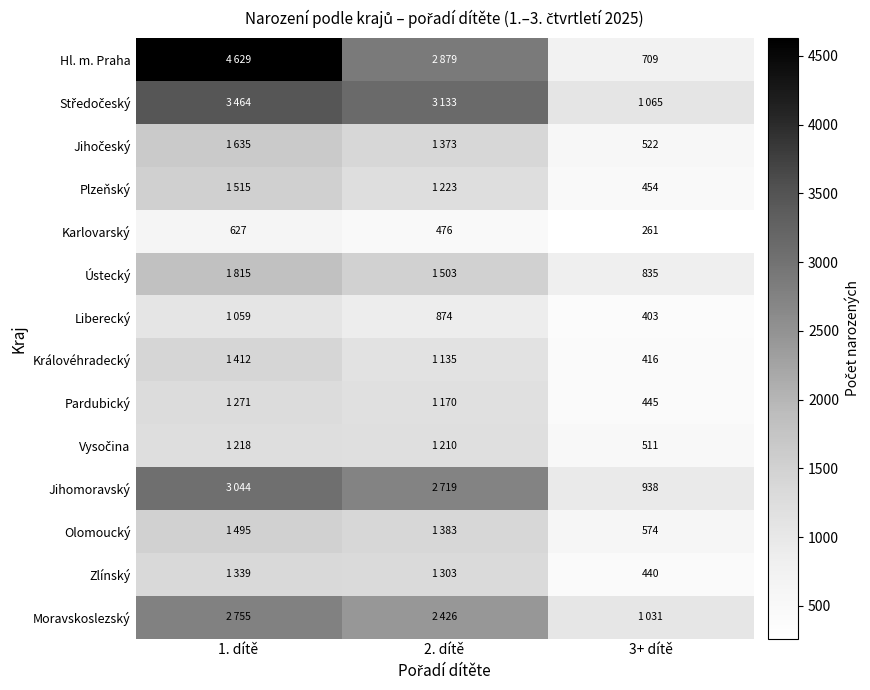

The Zlínský series shows 597 at 3+ dítě. True or false?

False